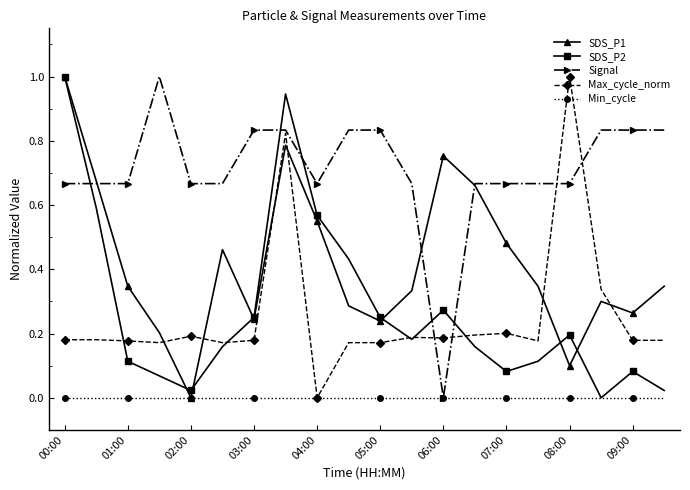

True or false: SDS_P1 has more than 1 points higher than both neighbors.

True